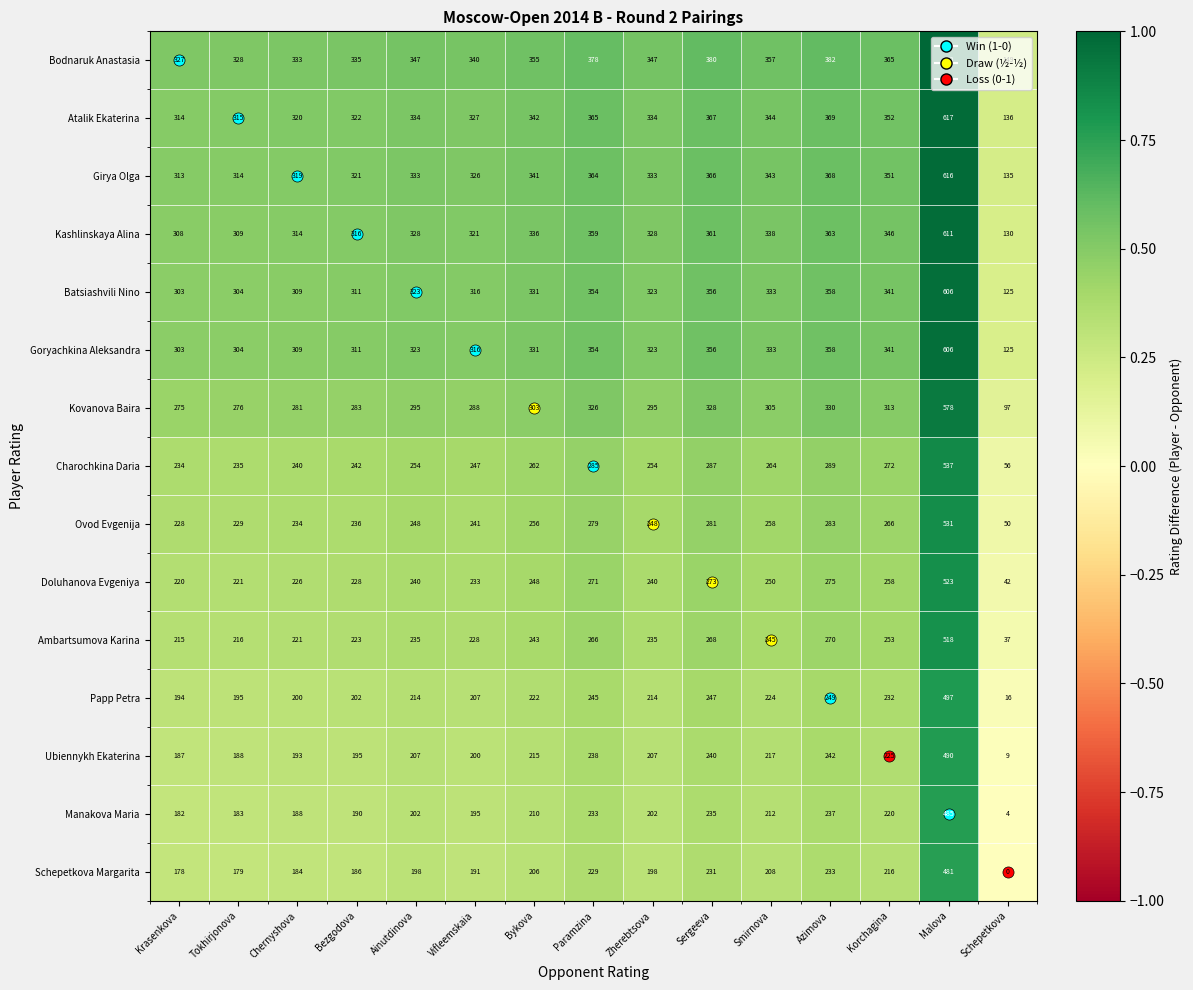

What is the sum of all Kashlinskaya Alina values?

5068